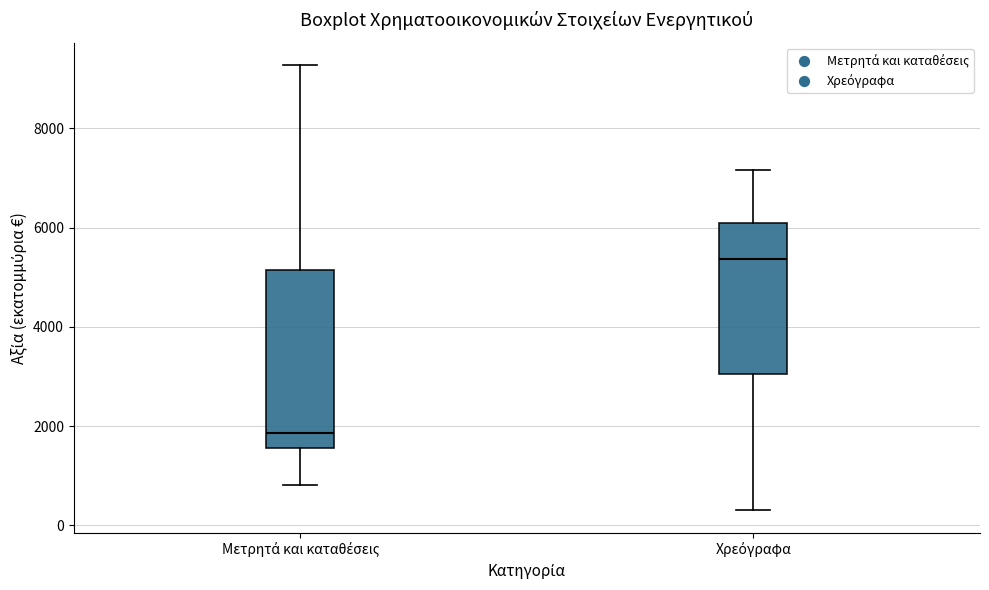

Where does the upper whisker of the box for Μετρητά και καταθέσεις end on the y-axis? The values are not printed on the chart, so give them approximately, as read against the axis.

9200